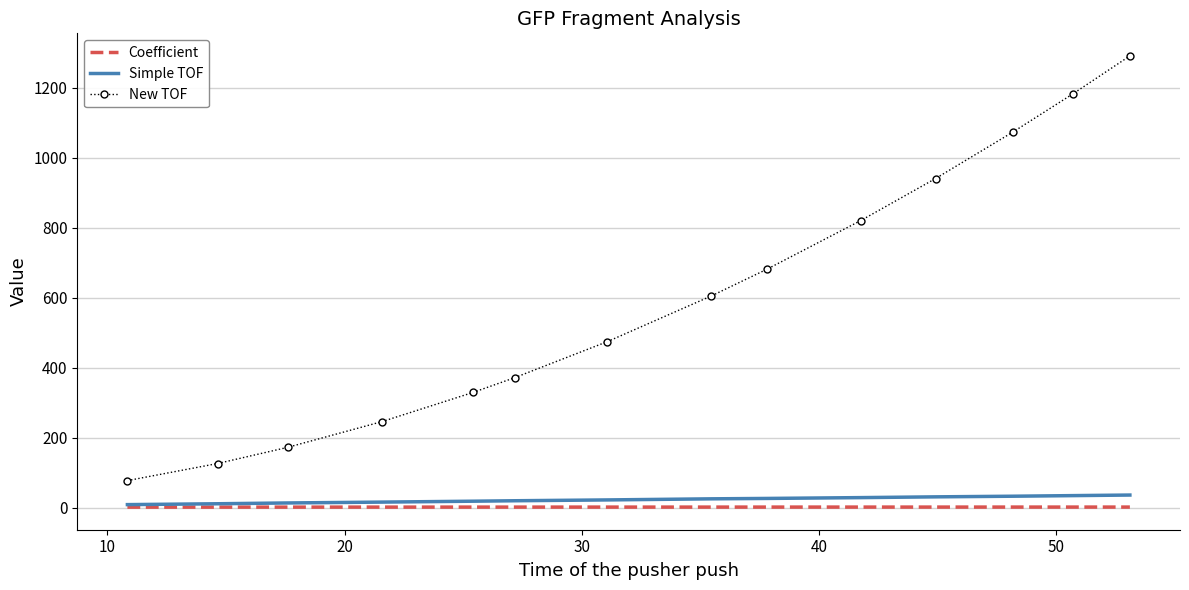

Which series has the largest total across all categories?

New TOF